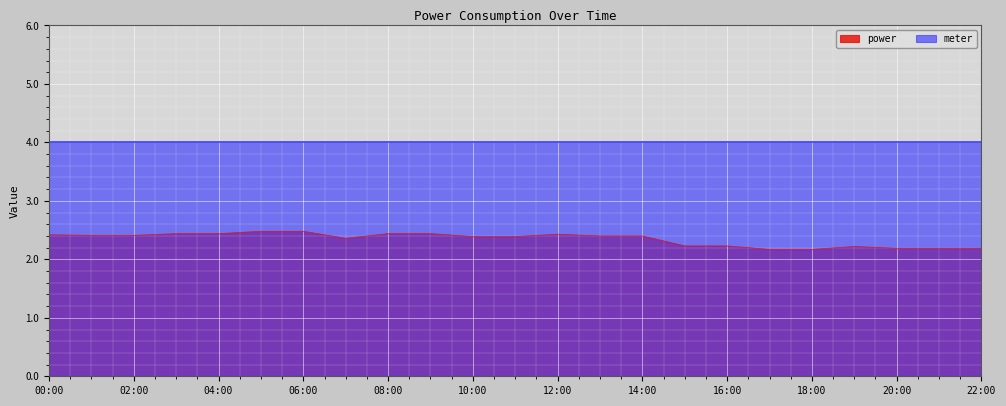

How many points are higher than both their immediate neighbors (excluding endpoints)?

2